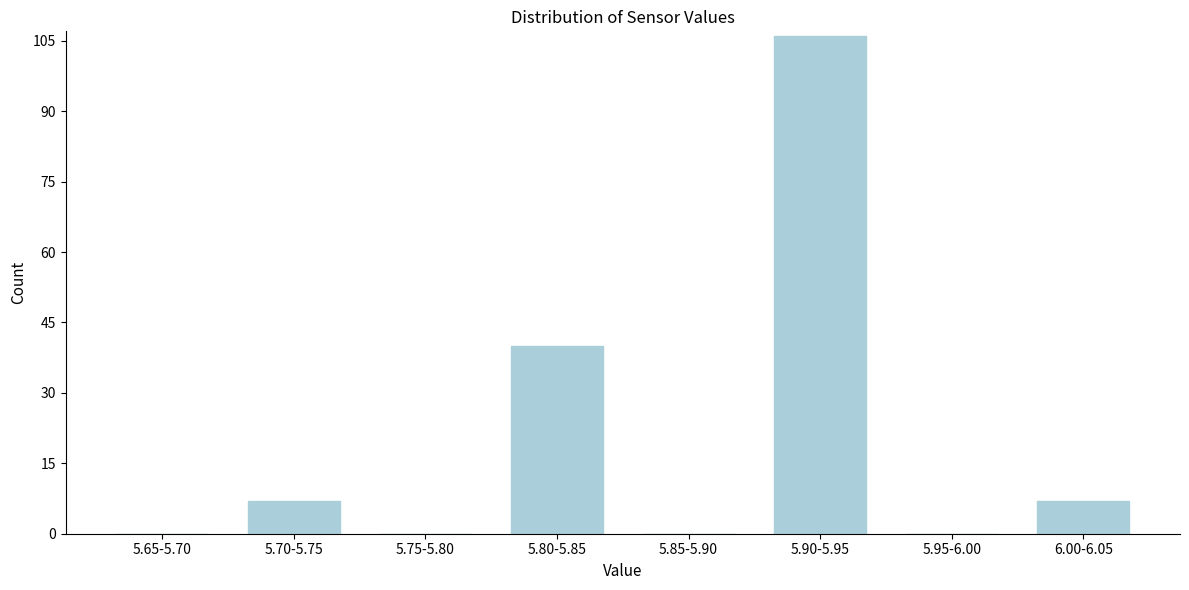

Reading right to left, transcribe all the data shown in this chart.

6.00-6.05=7	5.95-6.00=0	5.90-5.95=106	5.85-5.90=0	5.80-5.85=40	5.75-5.80=0	5.70-5.75=7	5.65-5.70=0